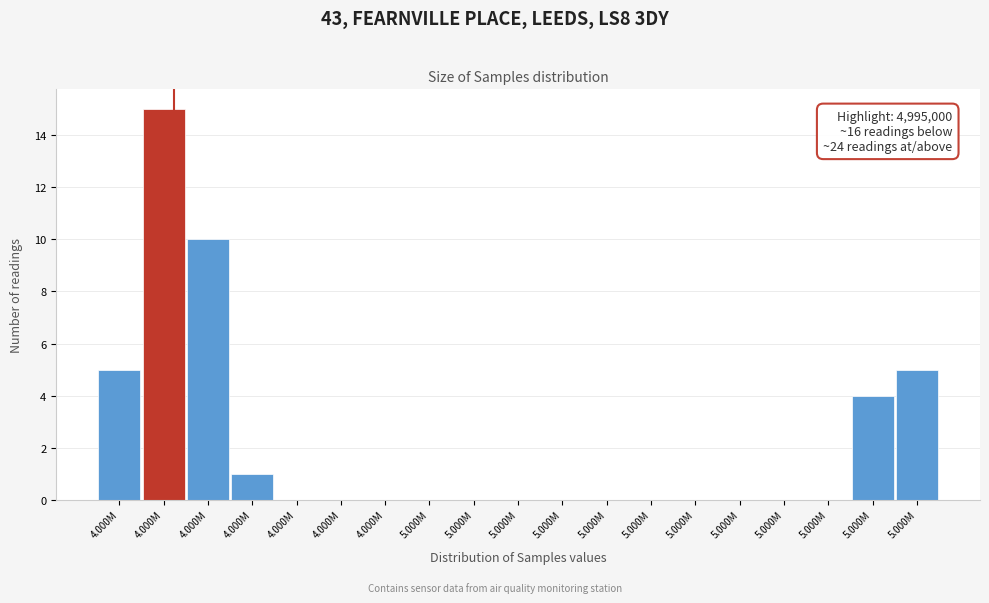

How many data points does each series have?

19